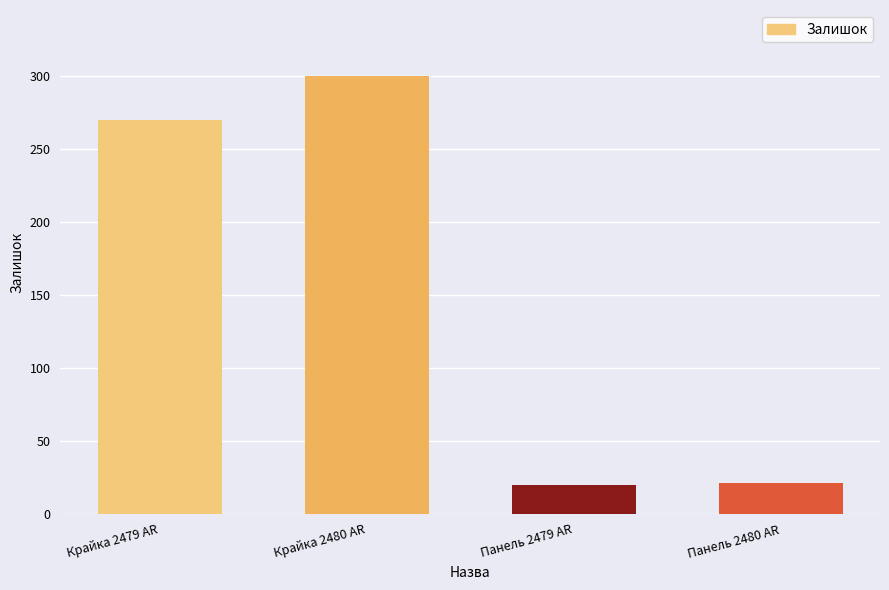

How many distinct data groups are displayed?

1